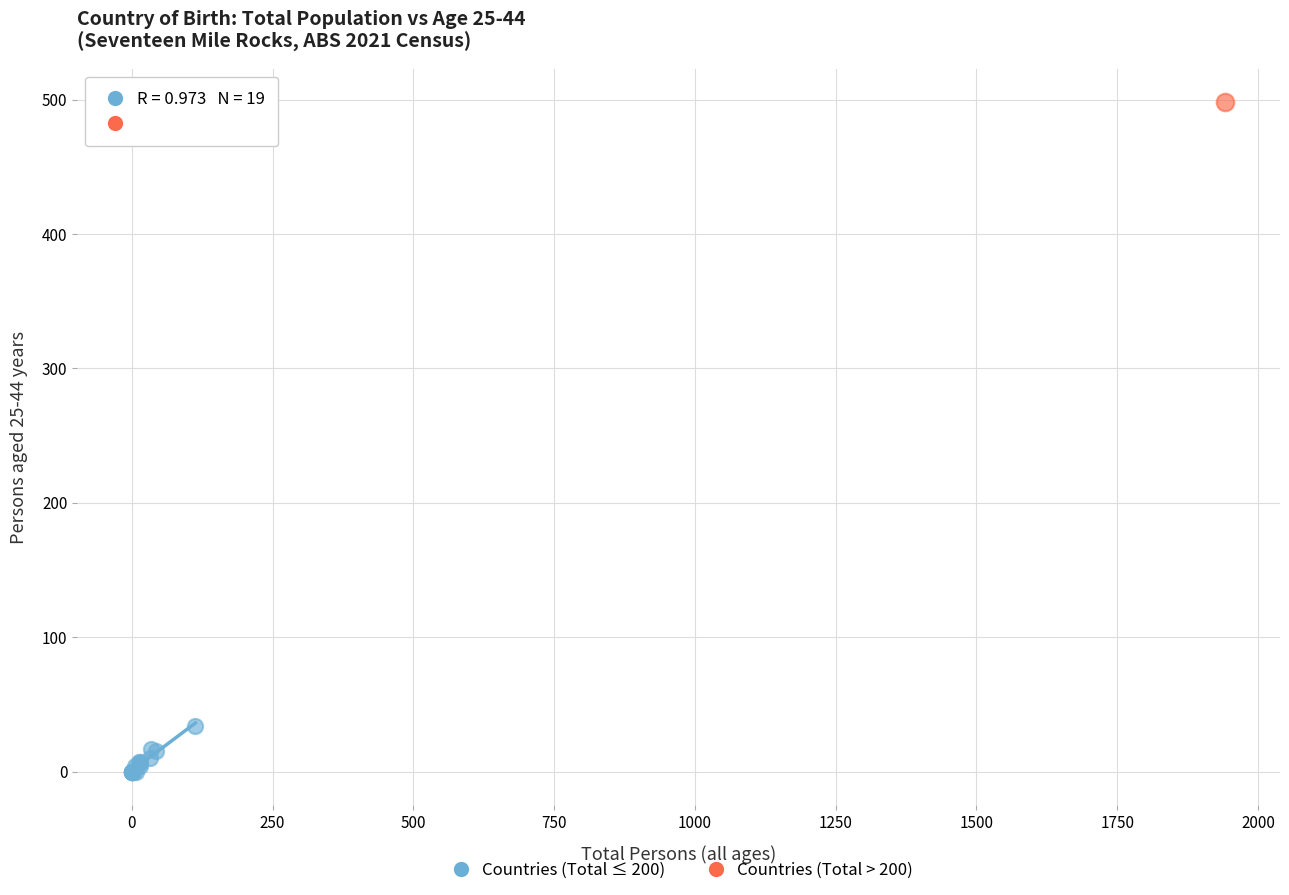

What are all the series names shown in the legend?

Countries (Total ≤ 200), Countries (Total > 200)